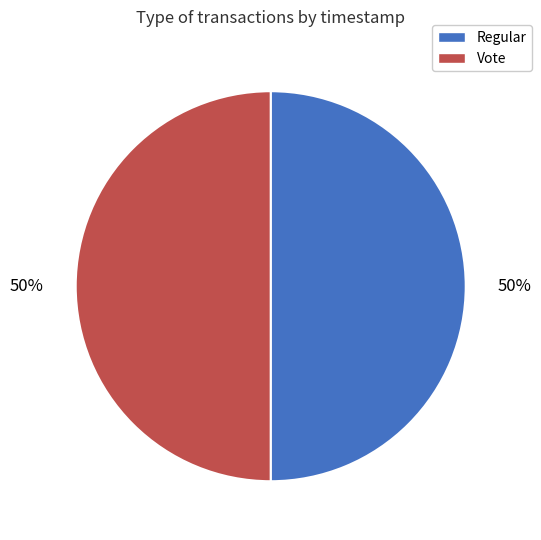

Approximately how many times larger is the value at Regular compared to Vote?

1.0